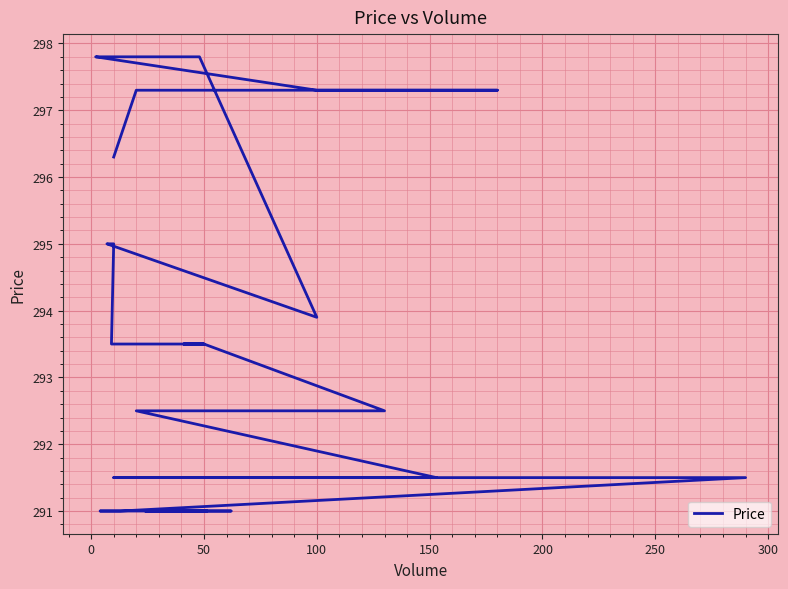

Reading left to right, what are all the values shown in this chart?

291.0	291.0	291.0	291.0	291.0	291.0	291.5	291.5	291.5	292.5	292.5	293.5	293.5	293.5	293.5	293.5	293.5	293.5	295.0	295.0	295.0	295.0	295.0	295.0	295.0	295.0	295.0	295.0	293.9	297.8	297.8	297.8	297.8	297.8	297.8	297.8	297.3	297.3	297.3	296.3